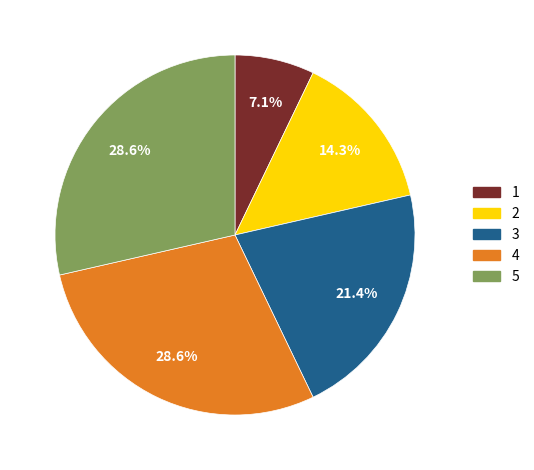

Combined, do 2 and 3 account for over 50%?

No